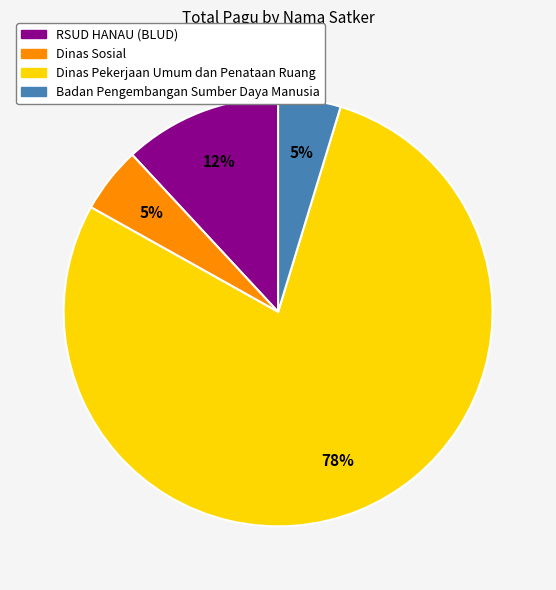

To the nearest percent, what is the average slice percentage?

25%